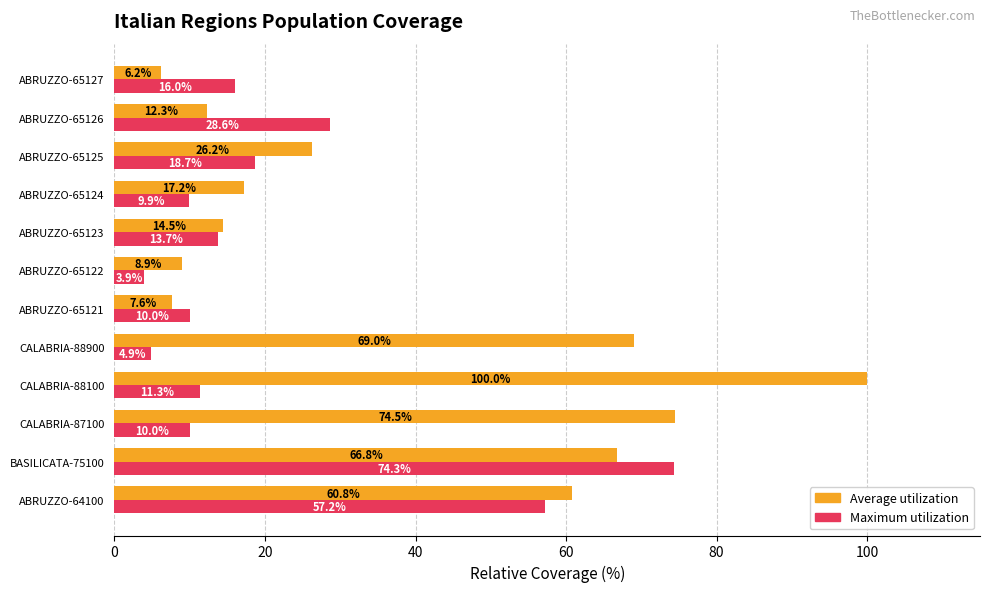

At which category is the sum across all series the highest?

BASILICATA-75100